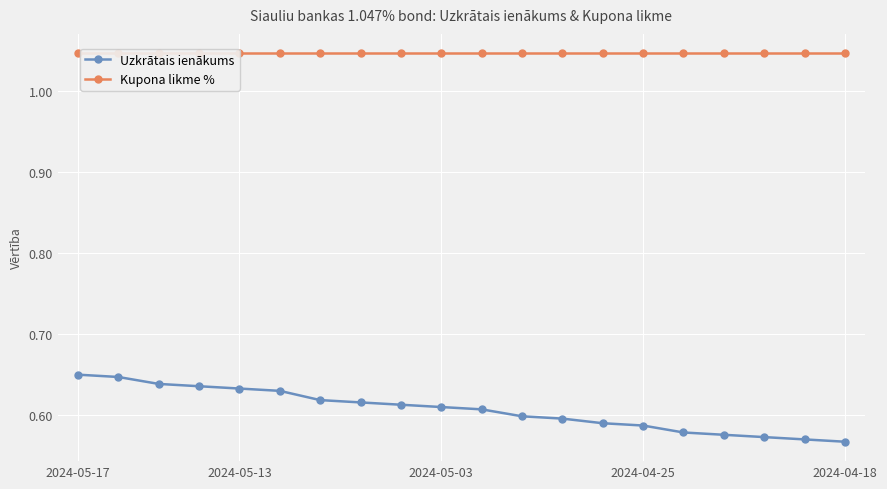

True or false: Uzkrātais ienākums and Kupona likme % cross at least once.

False